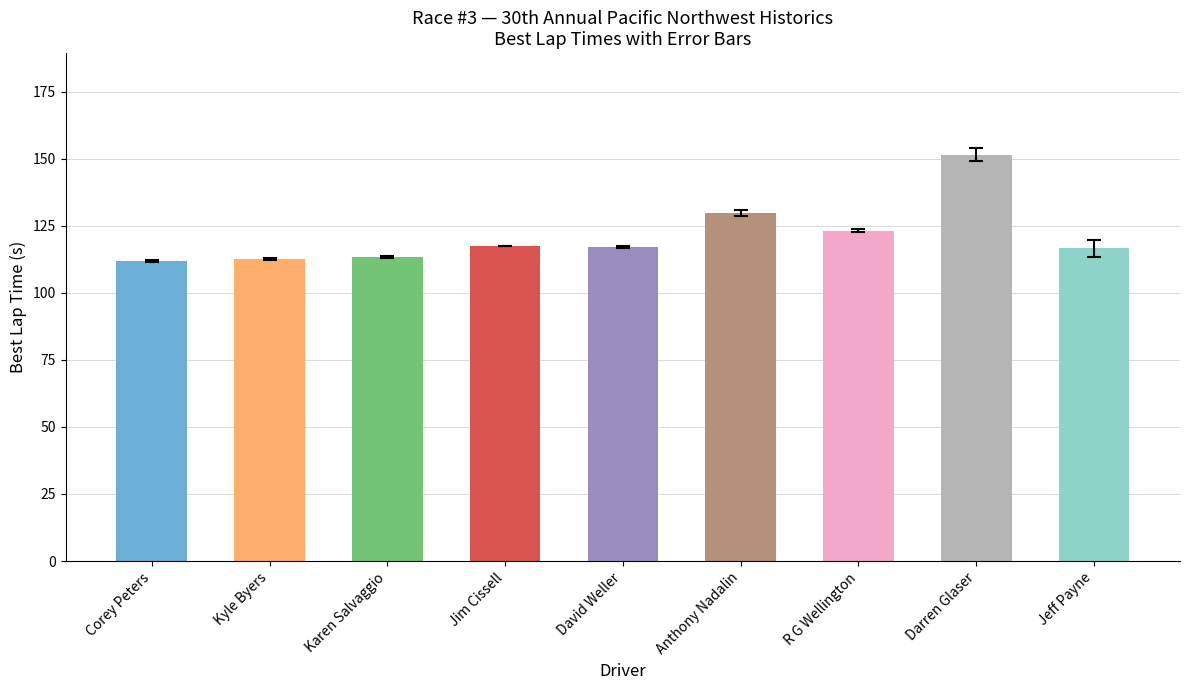

How many categories are shown in the chart?

9